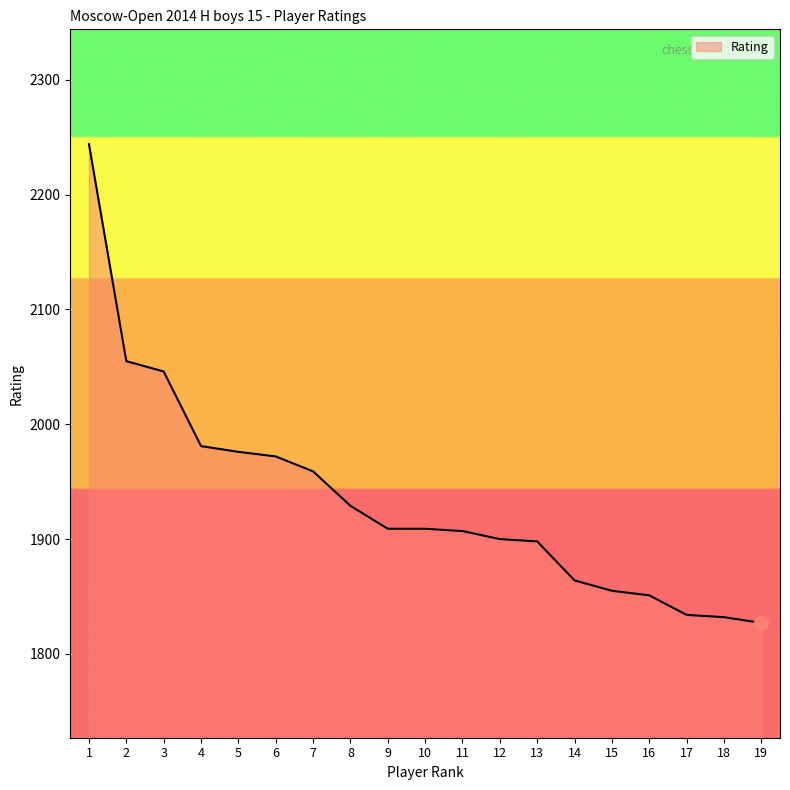

Between 1 and 15, which is larger?

1